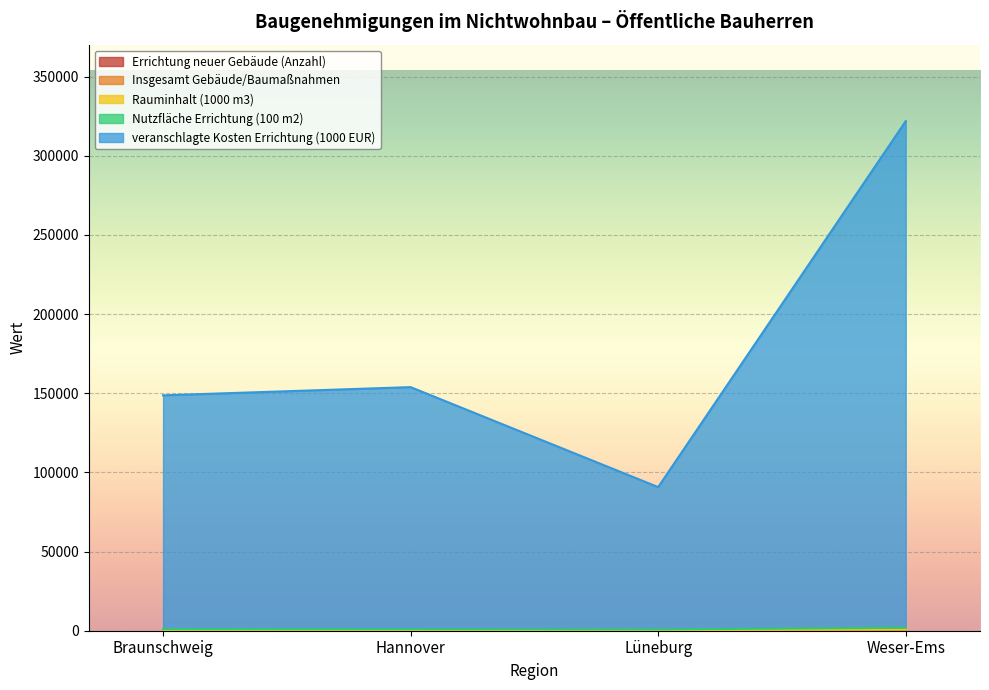

At which category is the sum across all series the highest?

Weser-Ems